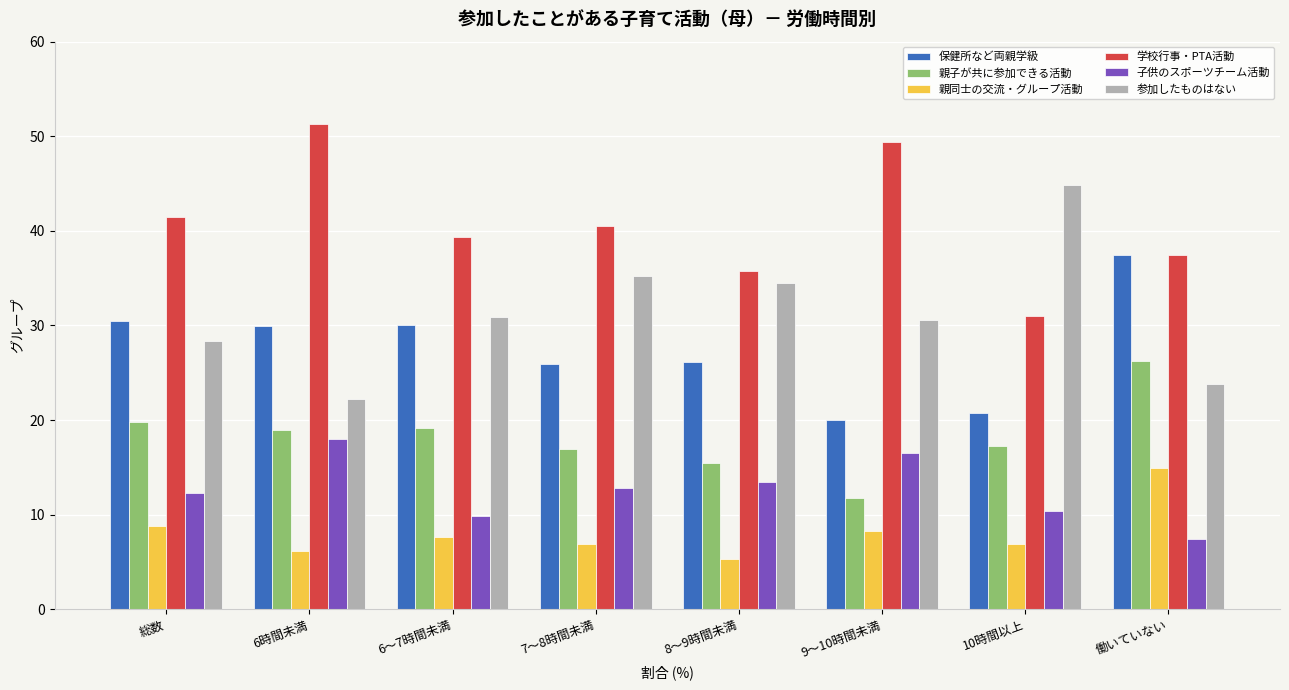

At how many categories does at least one series exceed 37?

7